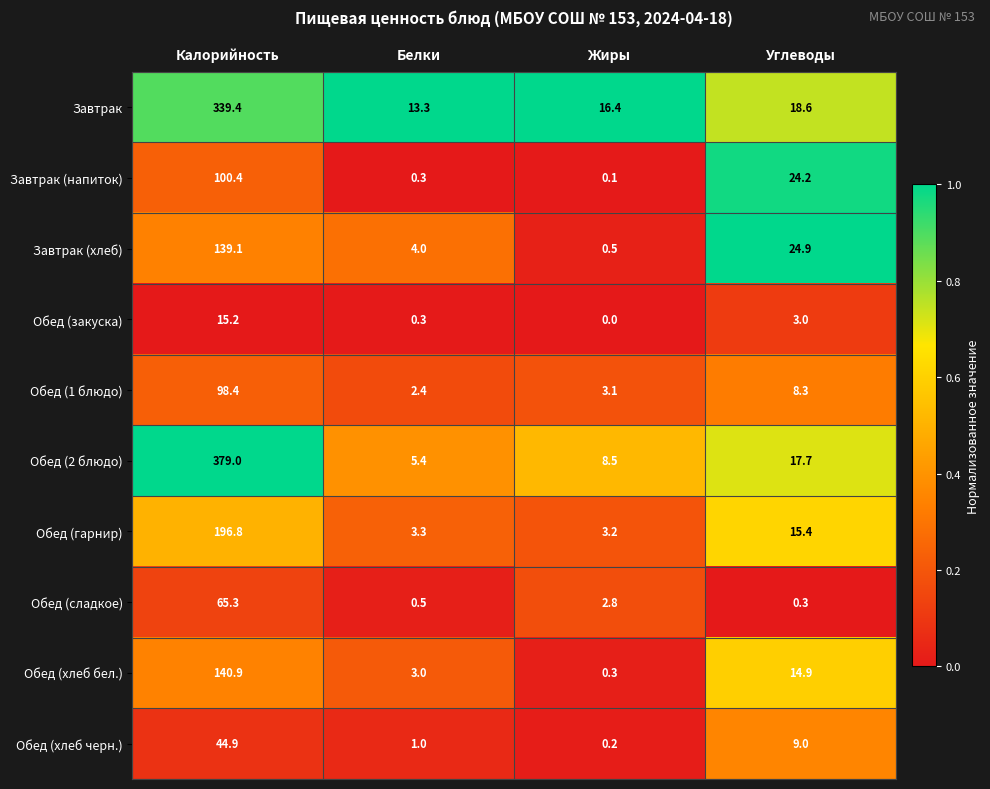

What is the difference between the second highest and minimum values in the Обед (закуска) series?

3.0